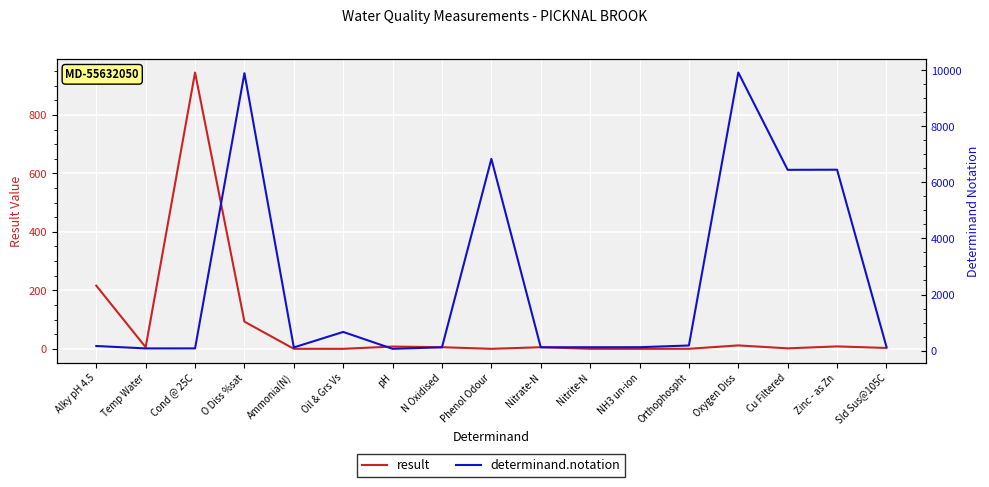

Is the value of determinand.notation at pH greater than the value of result at Ammonia(N)?

Yes